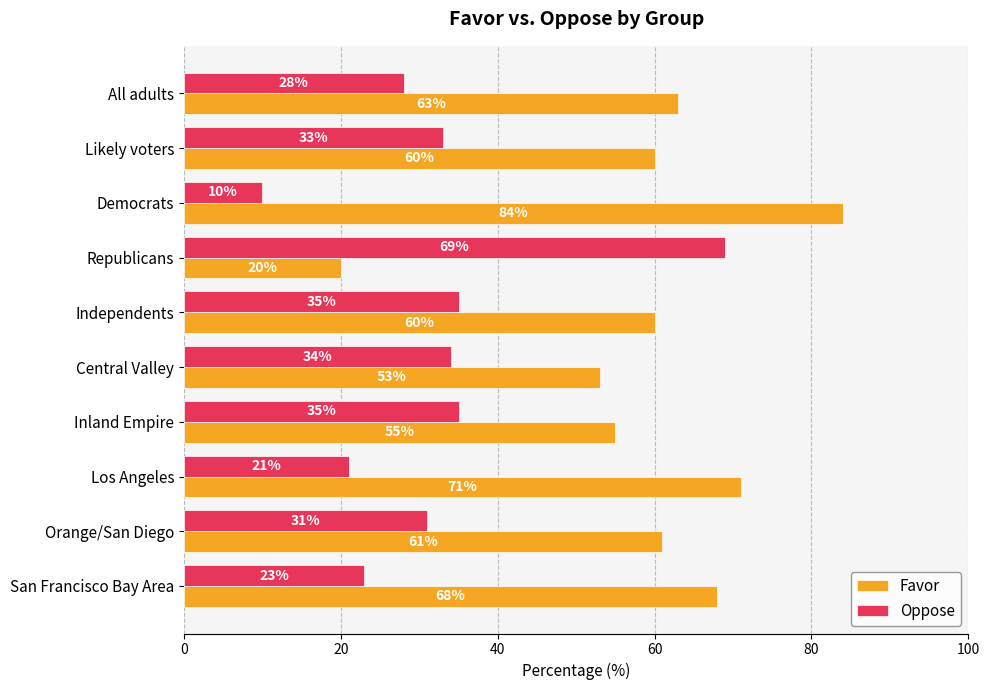

What is the sum of all Oppose values?

319